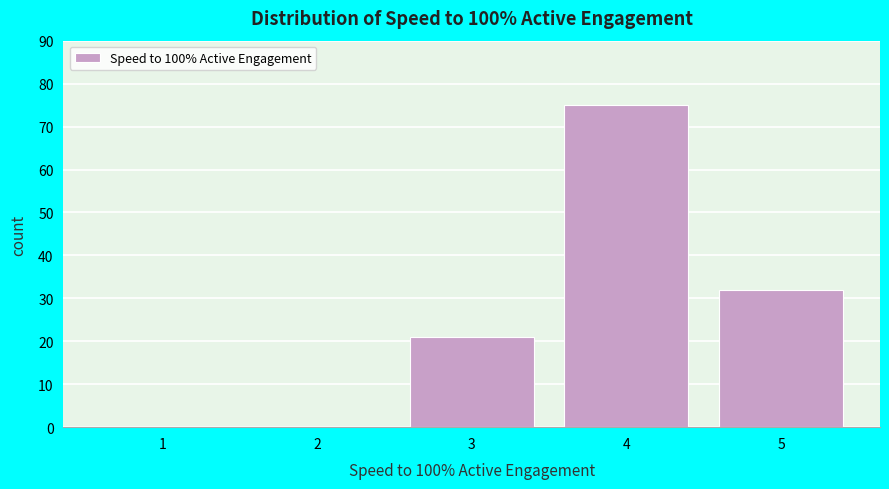

Reading left to right, what are all the values shown in this chart?

1=0	2=0	3=21	4=75	5=32